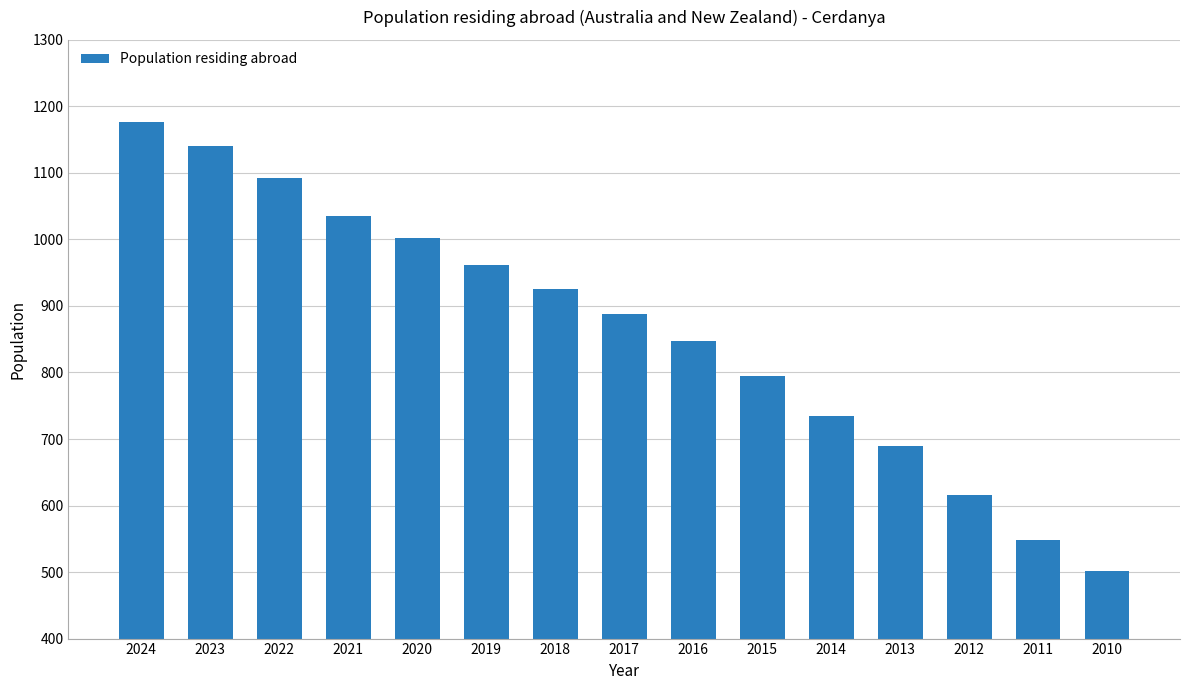

Which category has the lowest value across all series?

2010